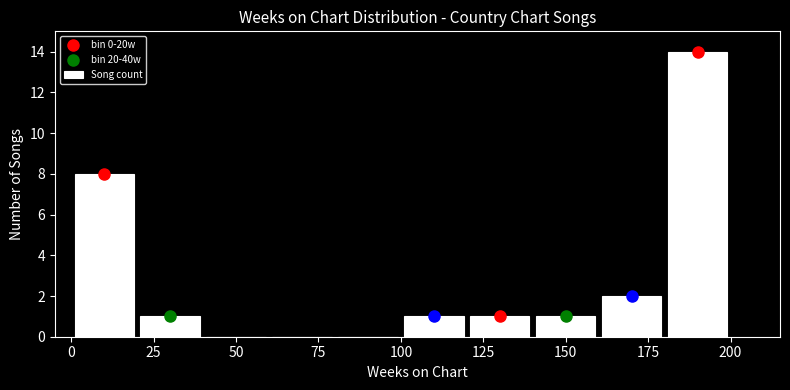

How tall is the bar that spans 20 to 40 on the x-axis? The values are not printed on the chart, so give them approximately, as read against the axis.

1